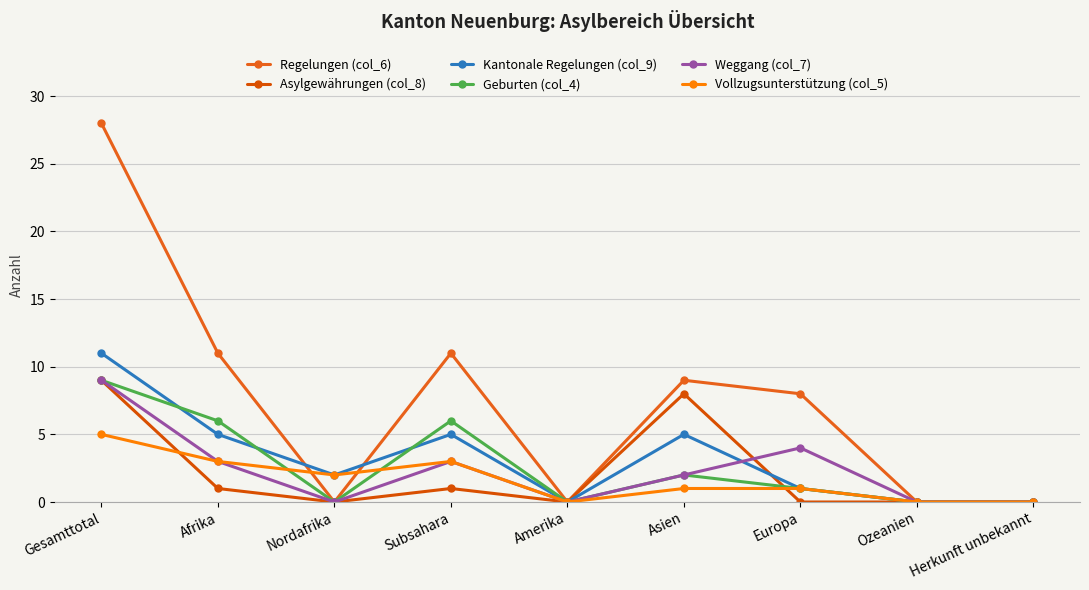

Which series has the largest range (max minus min)?

Regelungen (col_6)